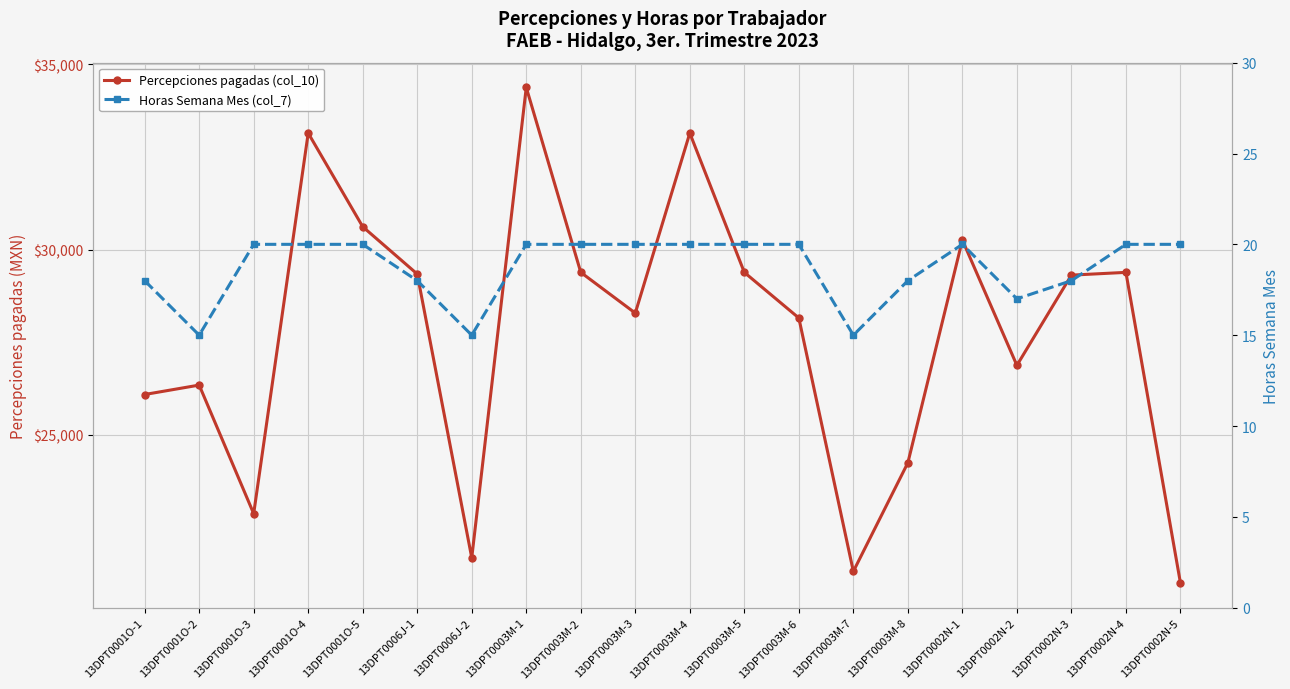

What is the total value across all series at 13DPT0003M-3?

28303.6